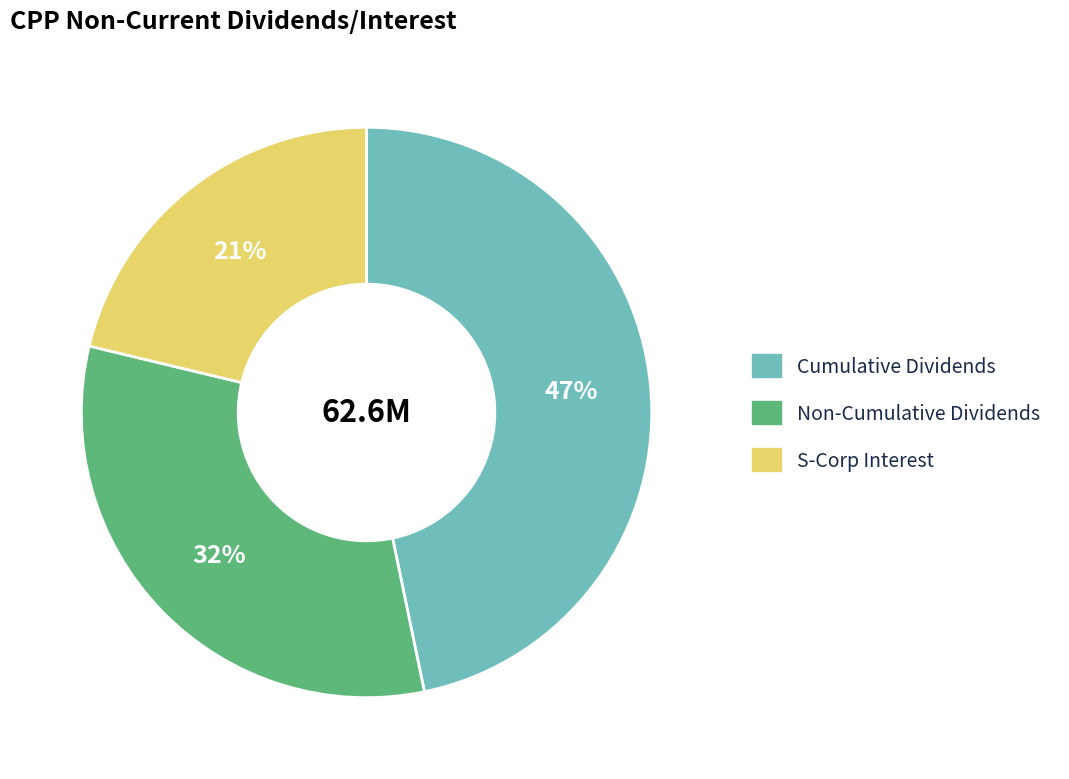

Count the number of slices in the pie.

3